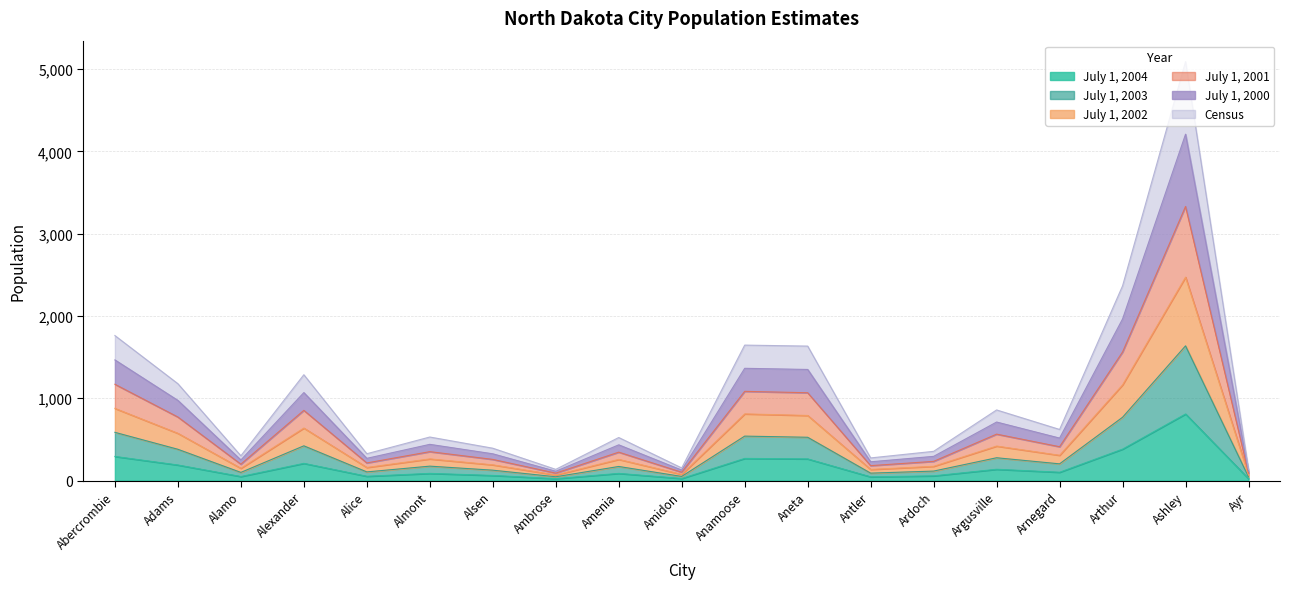

Which category has the highest value in the July 1, 2004 series?

Ashley